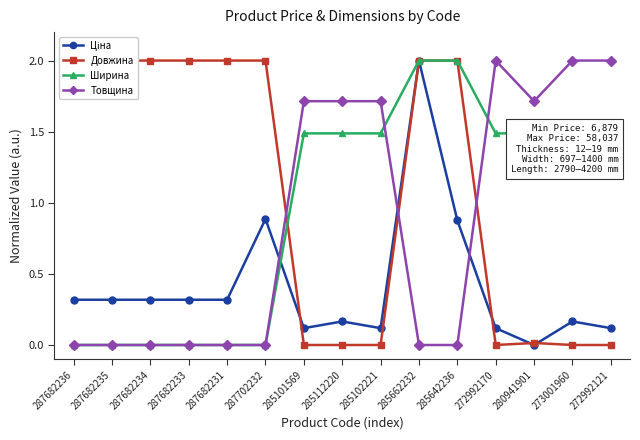

What is the label of the 13th point from the right?

287682234